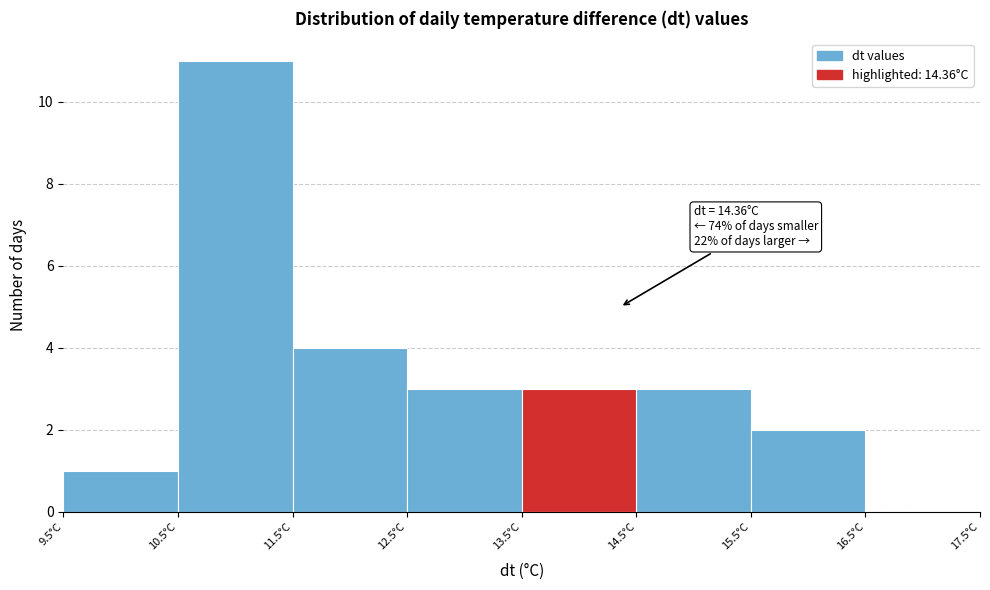

Which range on the x-axis has the tallest bar?

10.5 to 11.5